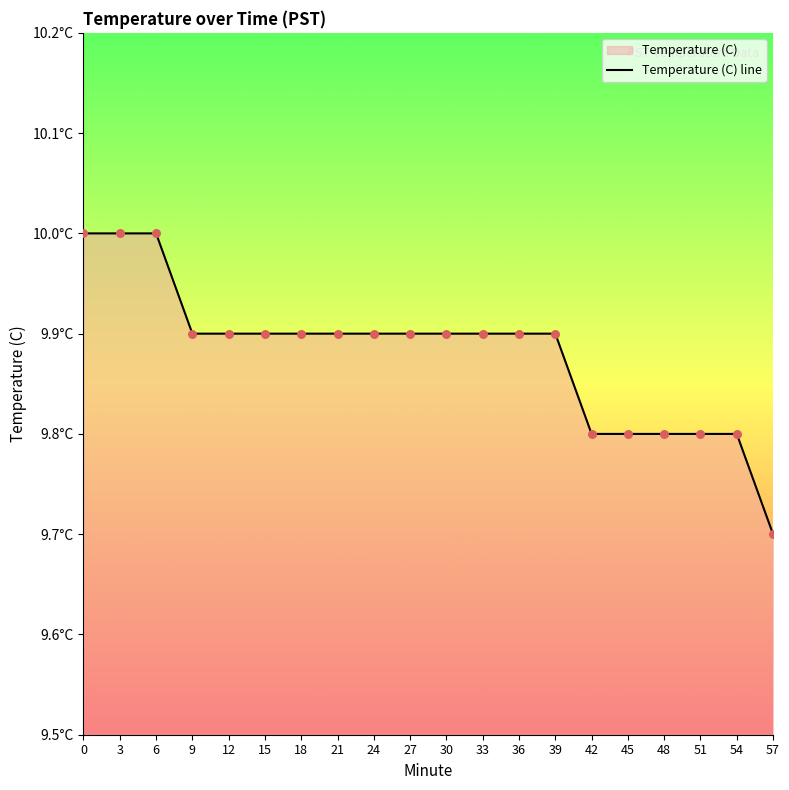

Between 27 and 51, which is larger?

27